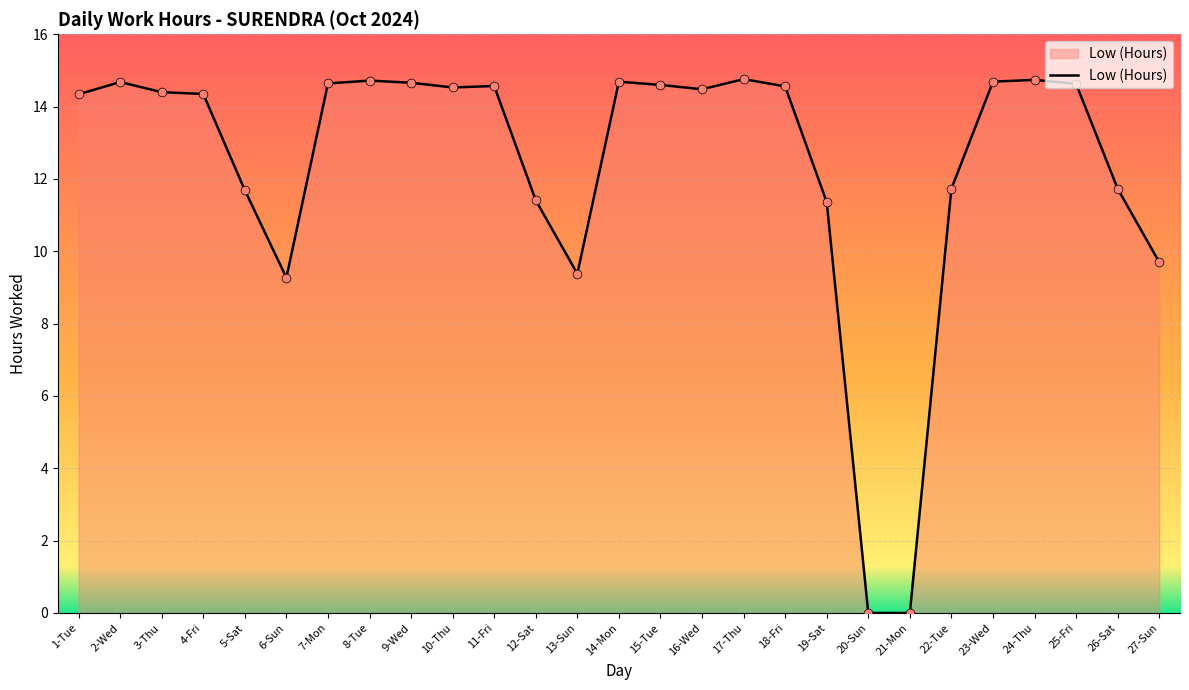

What is the change in value from 24-Thu to 25-Fri?

-0.1